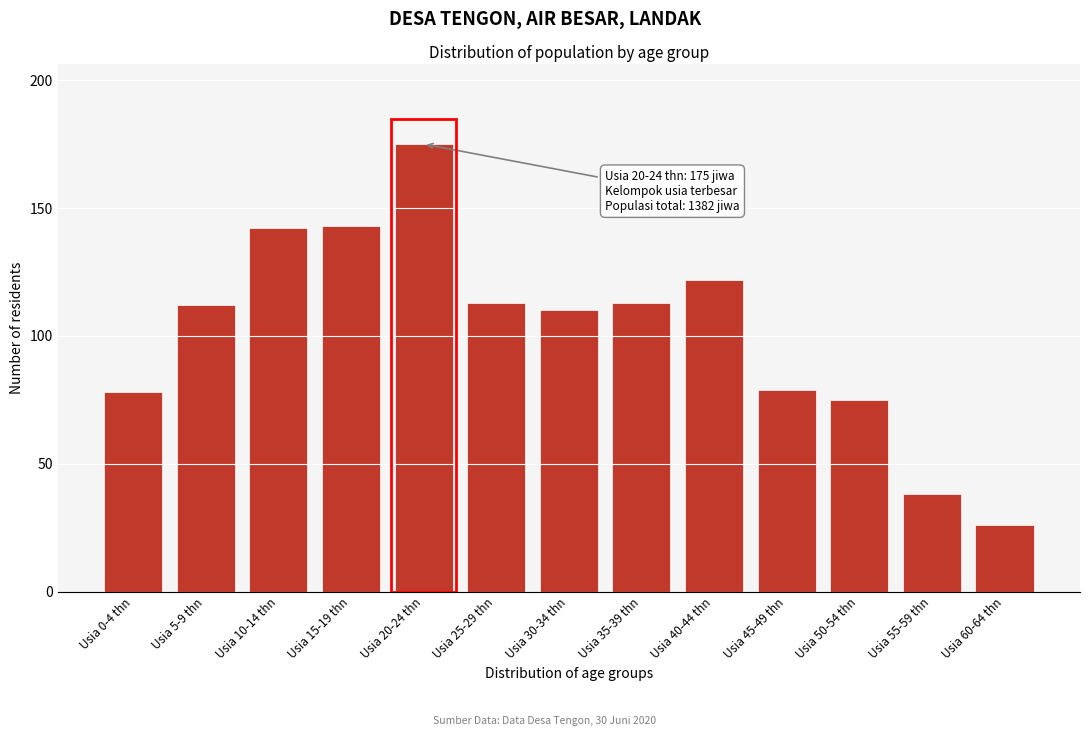

Reading left to right, transcribe all the data shown in this chart.

78	112	142	143	175	113	110	113	122	79	75	38	26